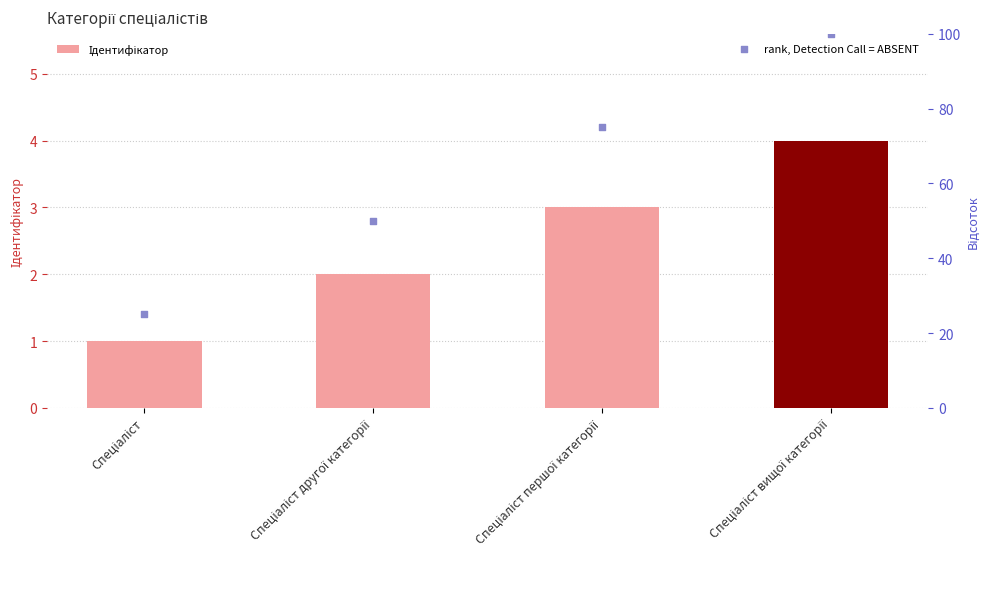

What are all the series names shown in the legend?

Ідентифікатор, rank, Detection Call = ABSENT